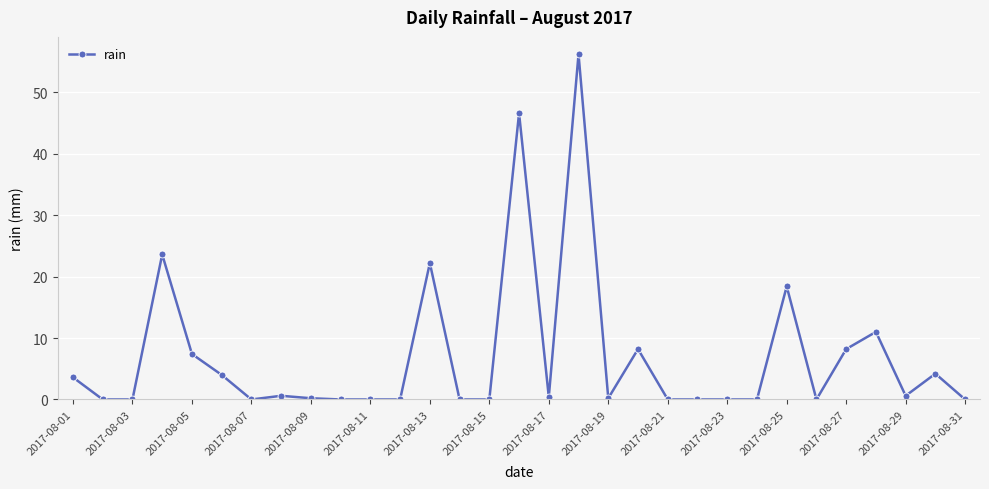

What is the sum of all values?

215.6